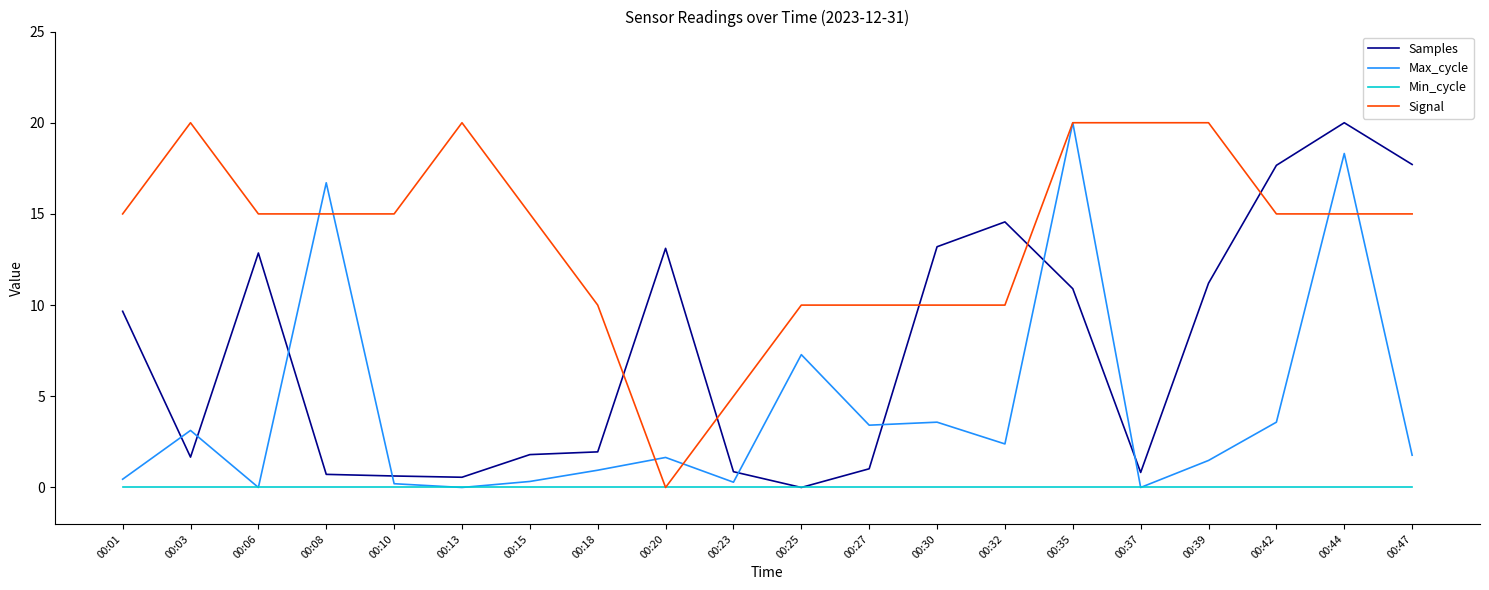

The Signal series shows 10.5 at 00:44. True or false?

False